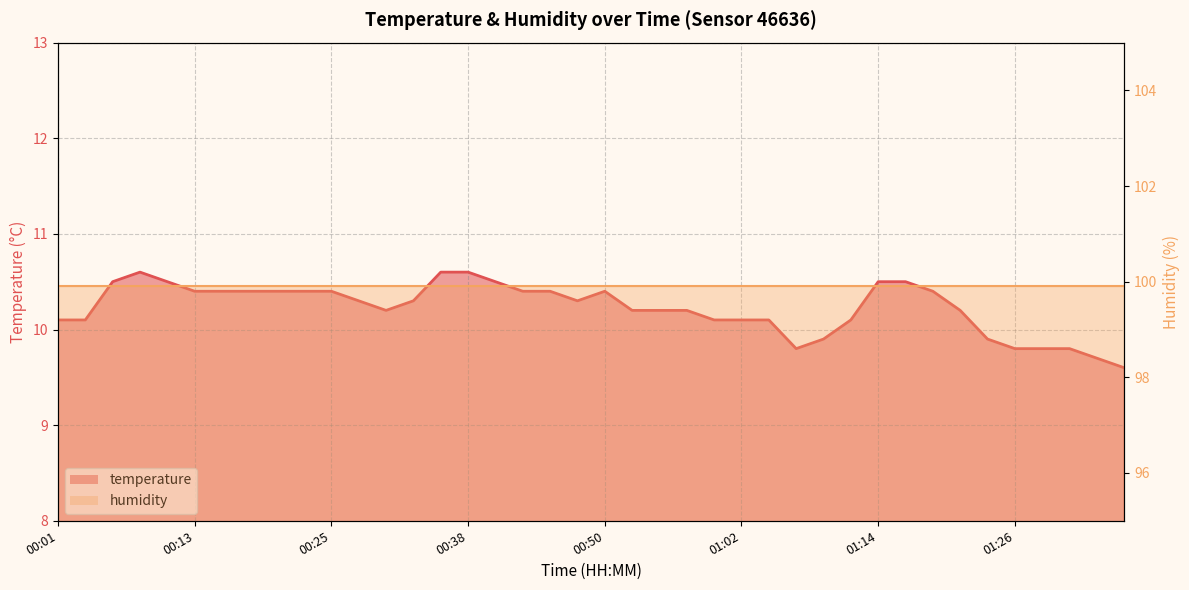

At which category does the chart reach its peak across all series?

00:08